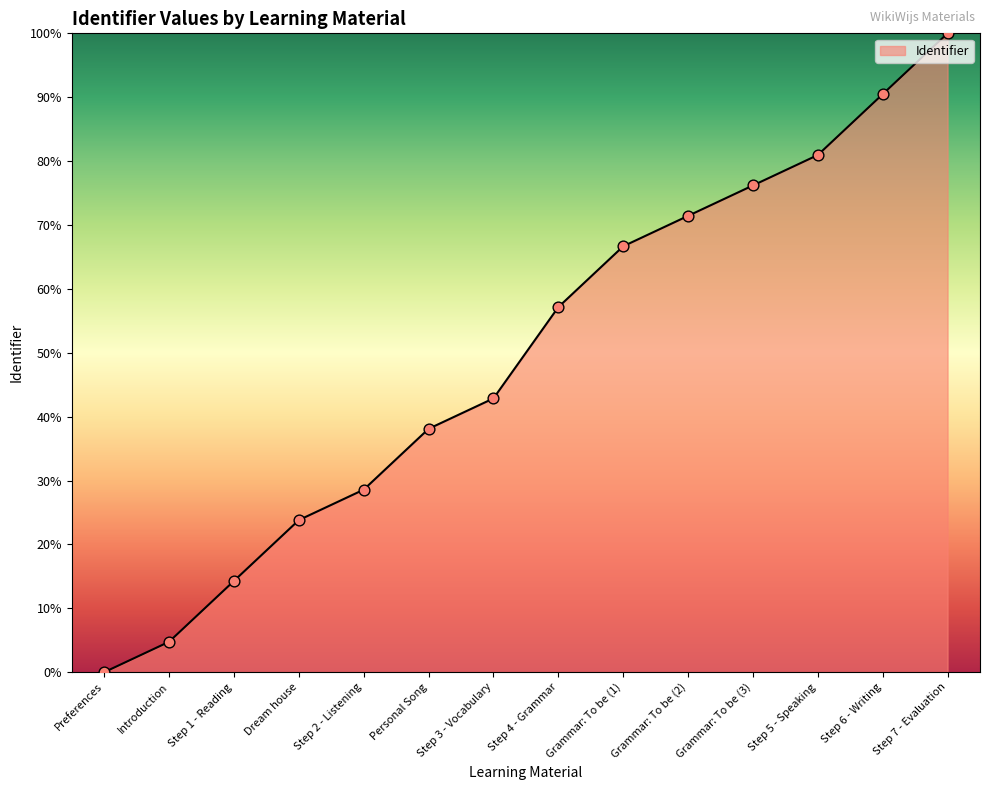

What is the ratio of the value at Step 2 - Listening to the value at Grammar: To be (2)?

0.4